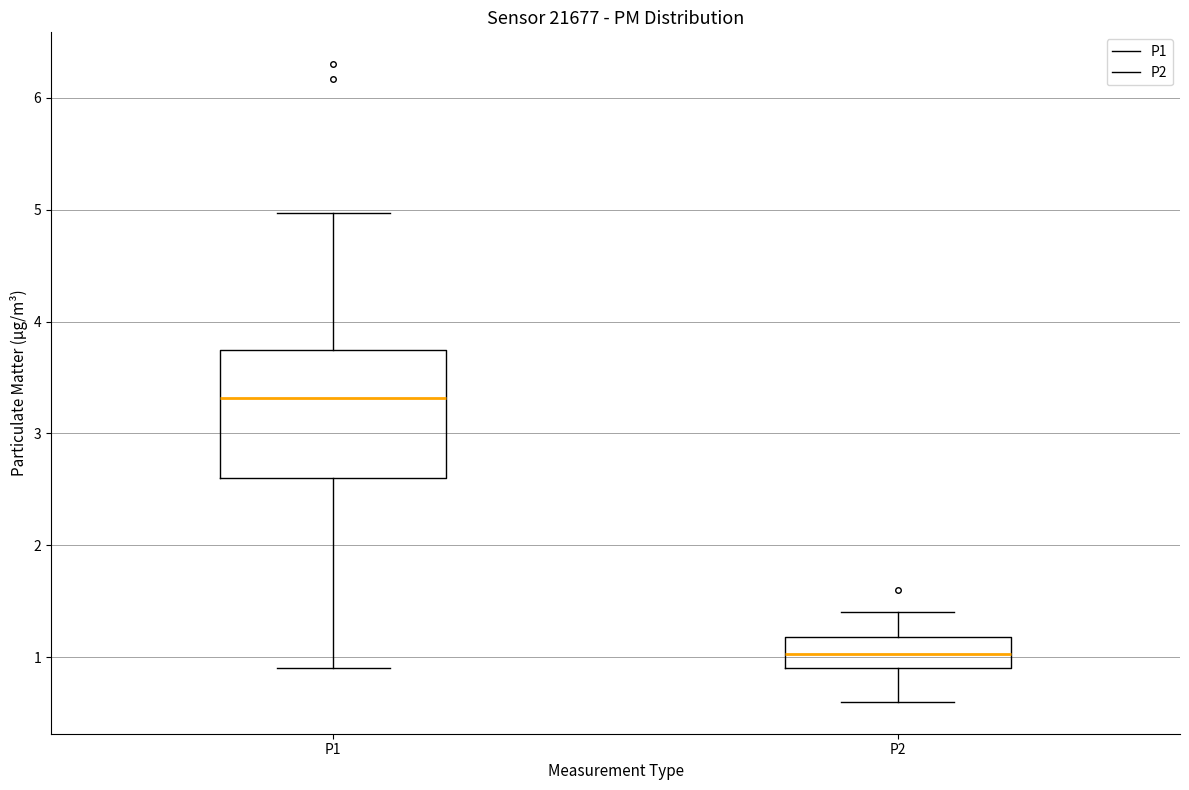

Where is the lower edge of the box for P1 on the y-axis? The values are not printed on the chart, so give them approximately, as read against the axis.

2.6